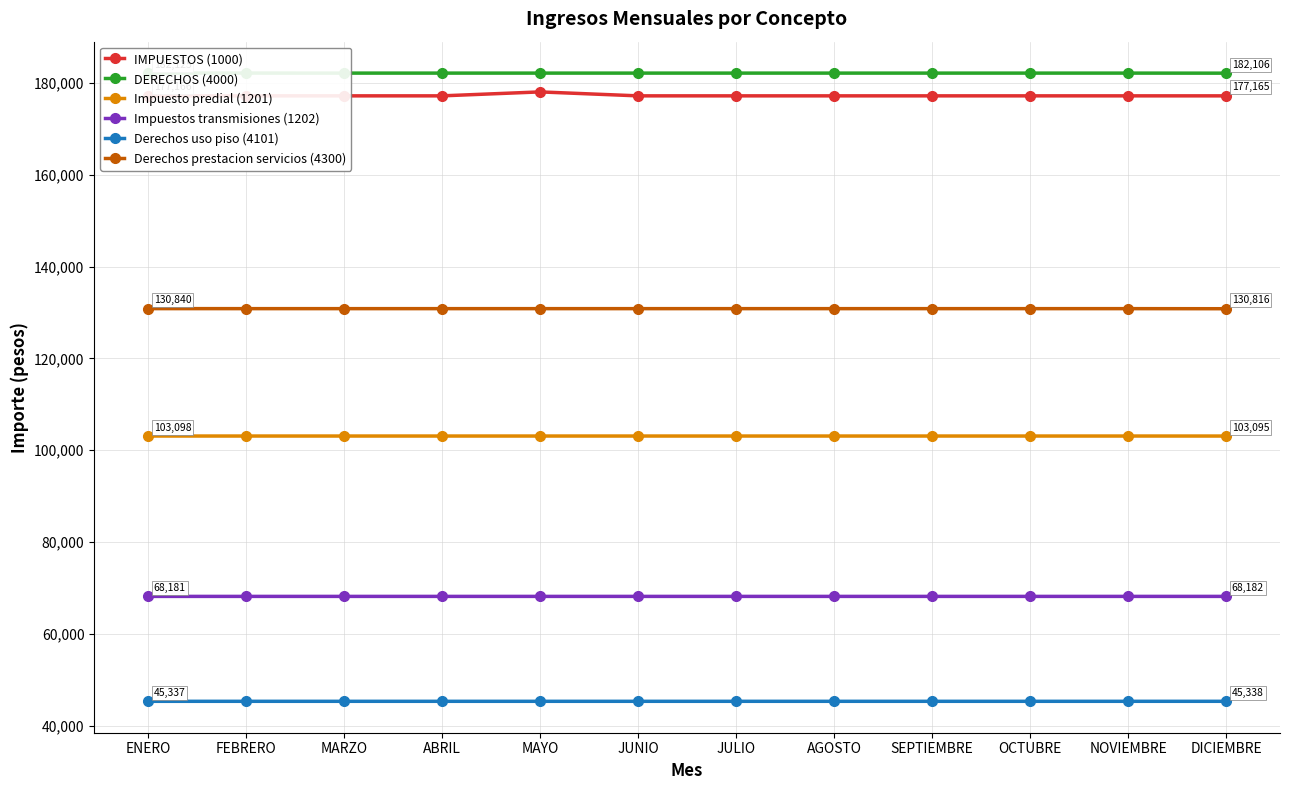

True or false: Derechos prestacion servicios (4300) has a value of 31821 at JULIO.

False